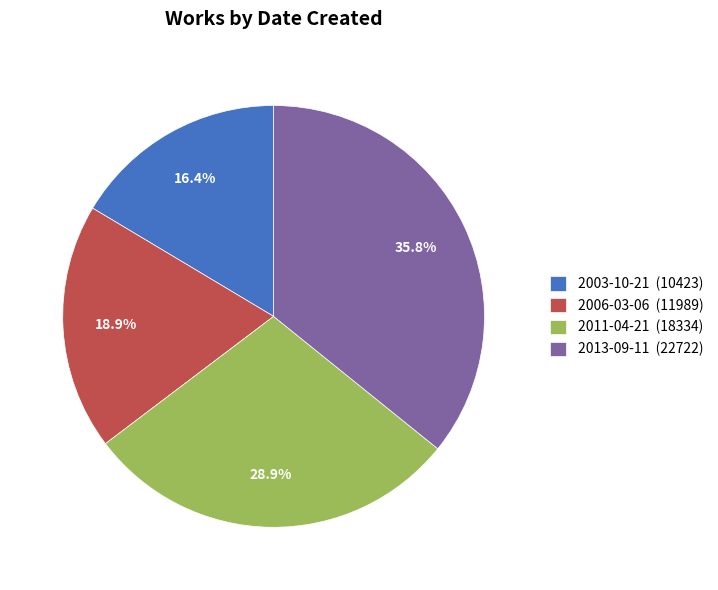

Is 2006-03-06 the majority of the pie?

No